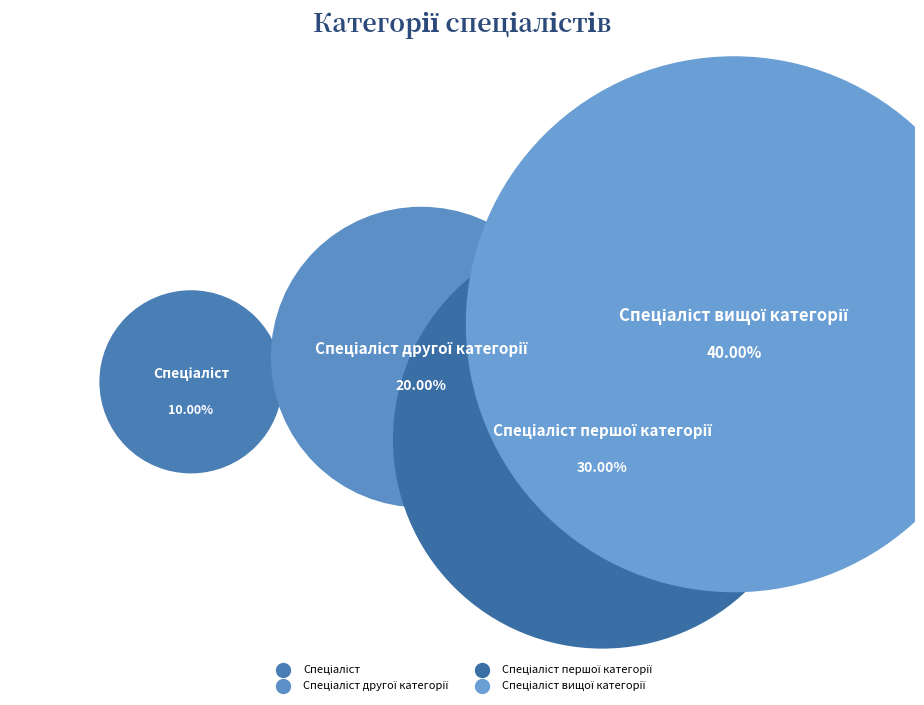

Which category has the smallest portion of the pie?

Спеціаліст